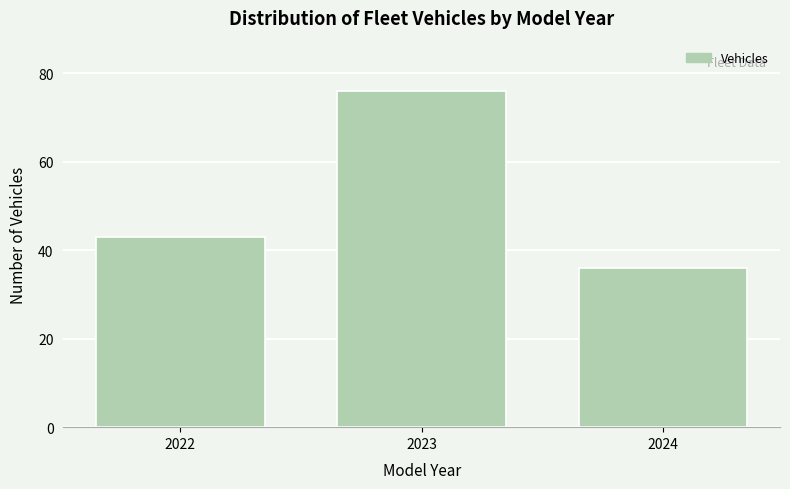

Reading left to right, extract all data points from this chart.

2022=43	2023=76	2024=36